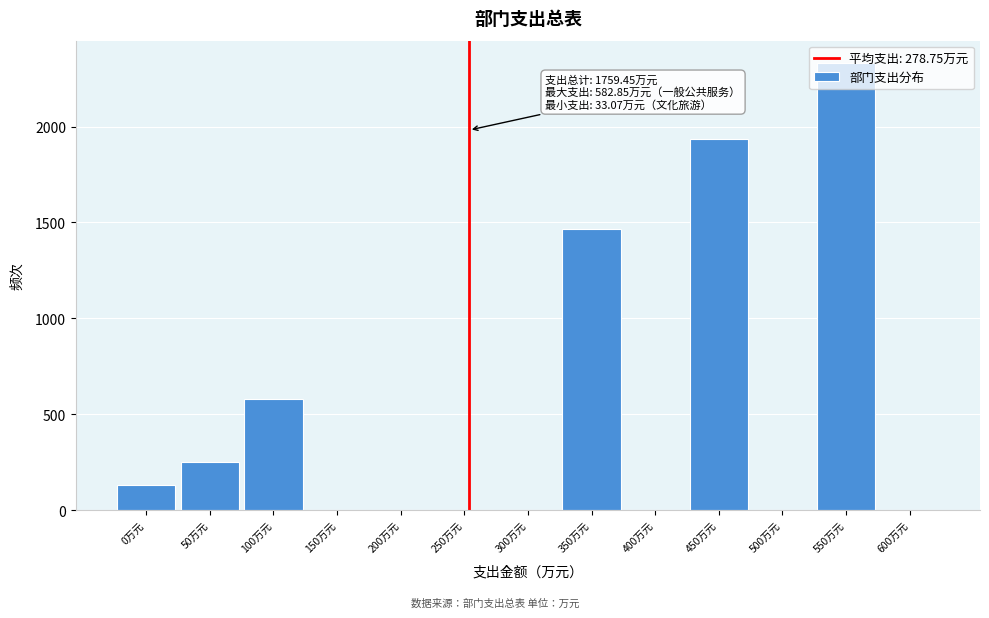

What is the sum of all values?

6690.1